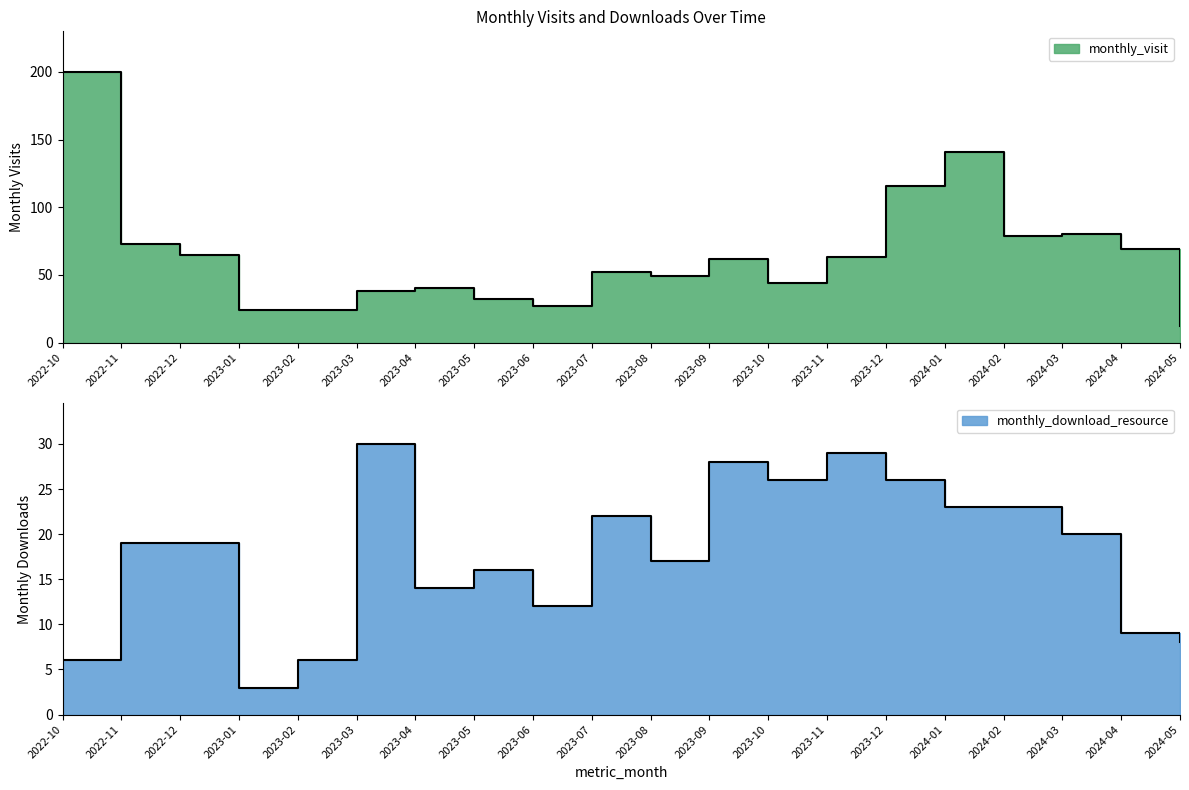

What are all the series names shown in the legend?

monthly_visit, monthly_download_resource